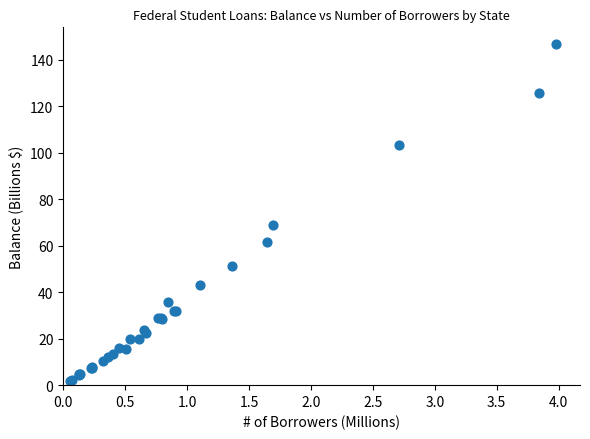

What Y value in the scatter plot is closest to 74?

69.0